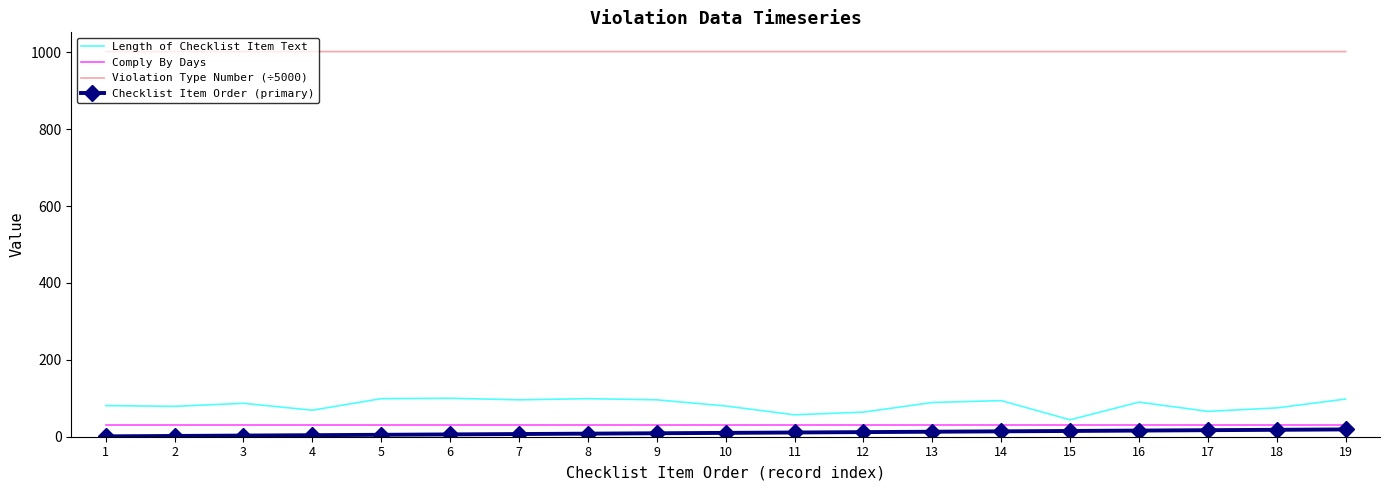

Is the value of Violation Type Number (÷5000) at 15 greater than the value of Checklist Item Order (primary) at 8?

Yes